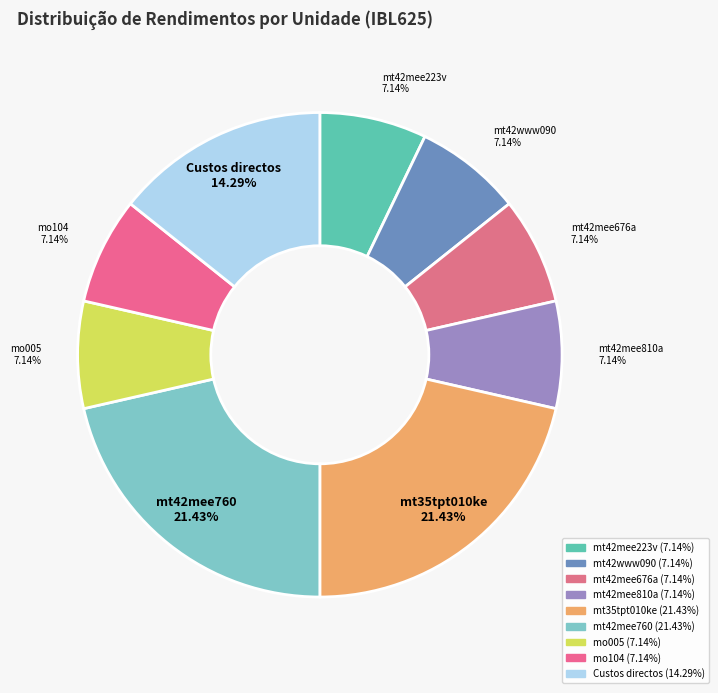

Is there a majority slice in this chart?

No